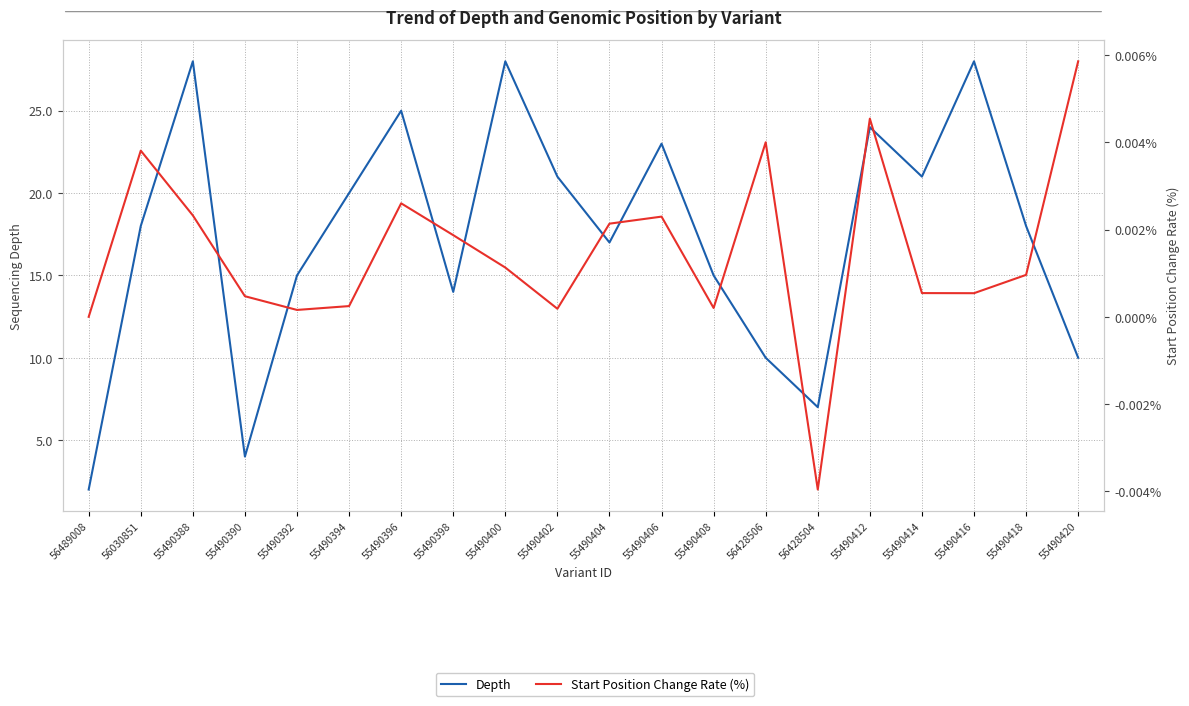

Does the chart display data point markers on the line(s)?

No